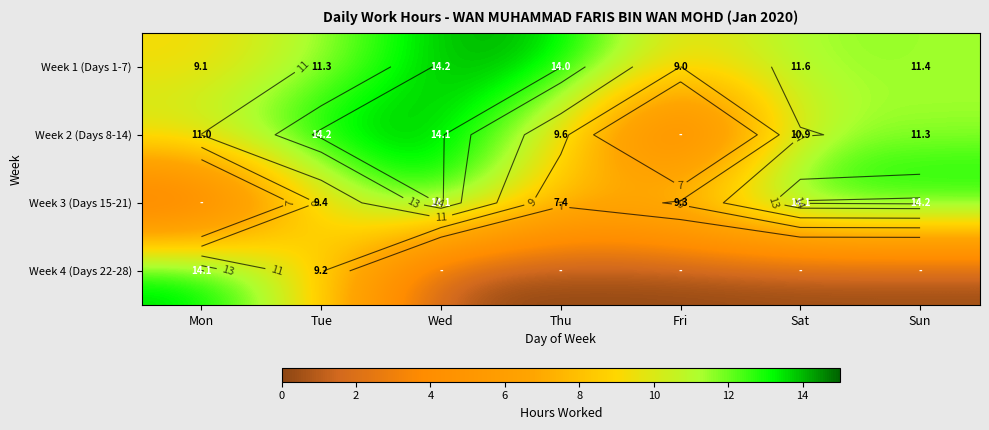

What is the sum of all Week 4 (Days 22-28) values?

23.3